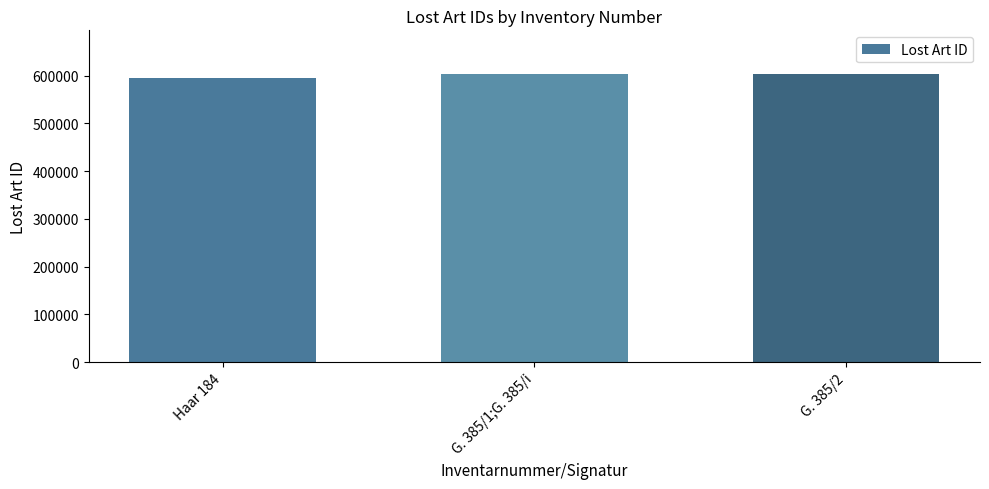

What is the ratio of the value at G. 385/2 to the value at Haar 184?

1.0